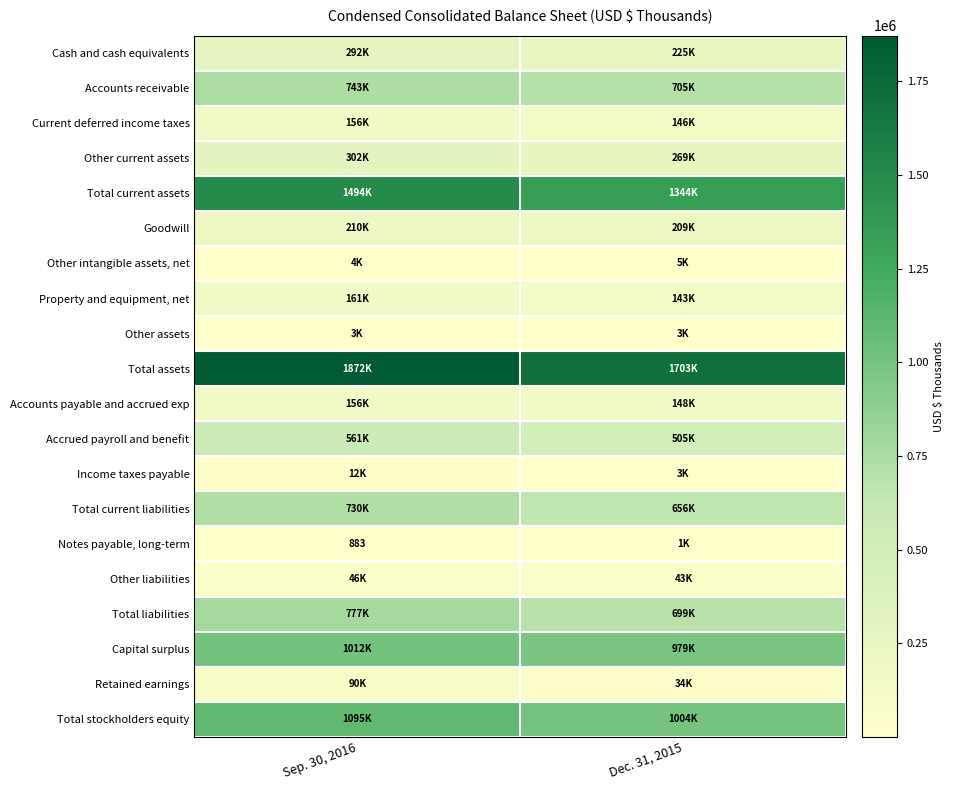

How many data points does each series have?

2